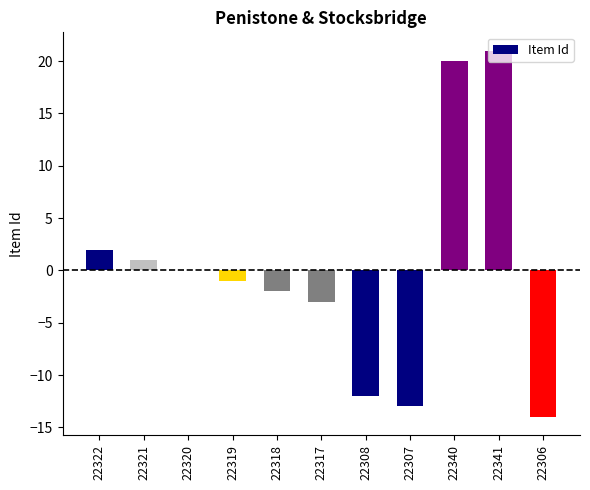

What is the maximum value shown in the chart?

21